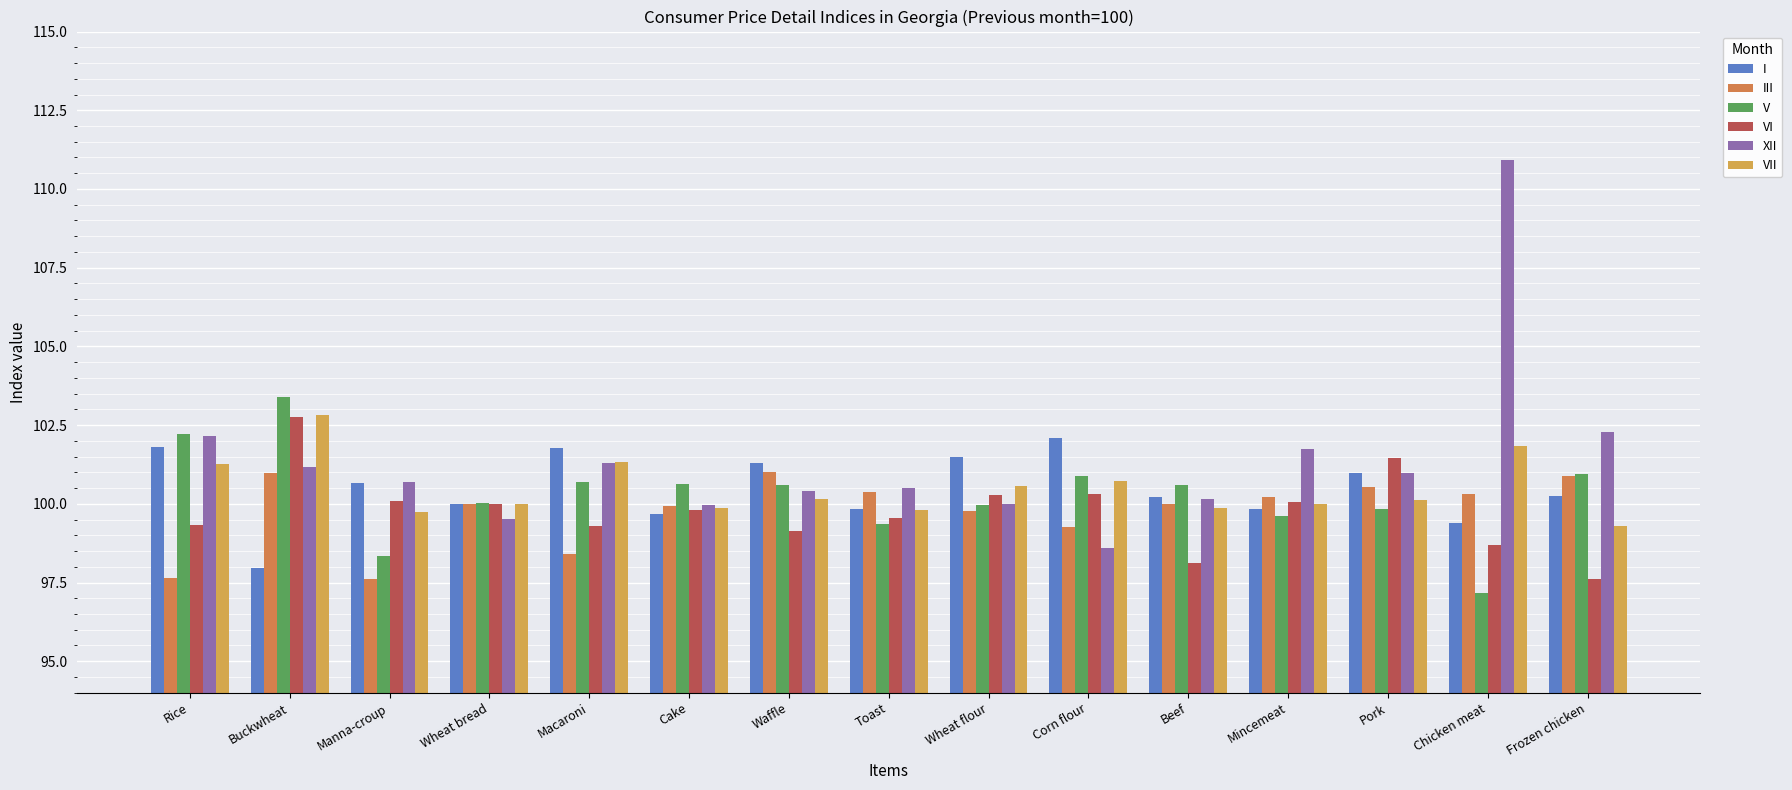

How many data points in VI are above 99?

12